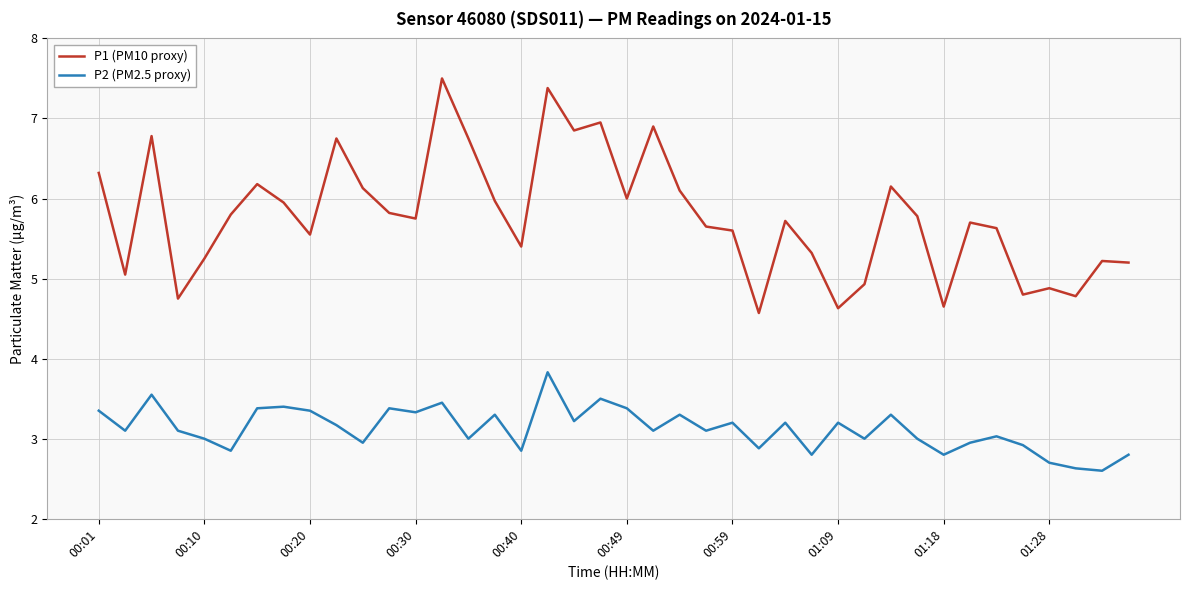

What is the smallest value displayed?

2.6